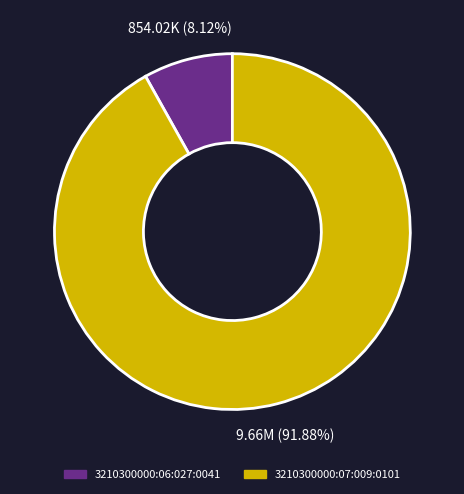

What is the largest slice in the pie chart?

3210300000:07:009:0101